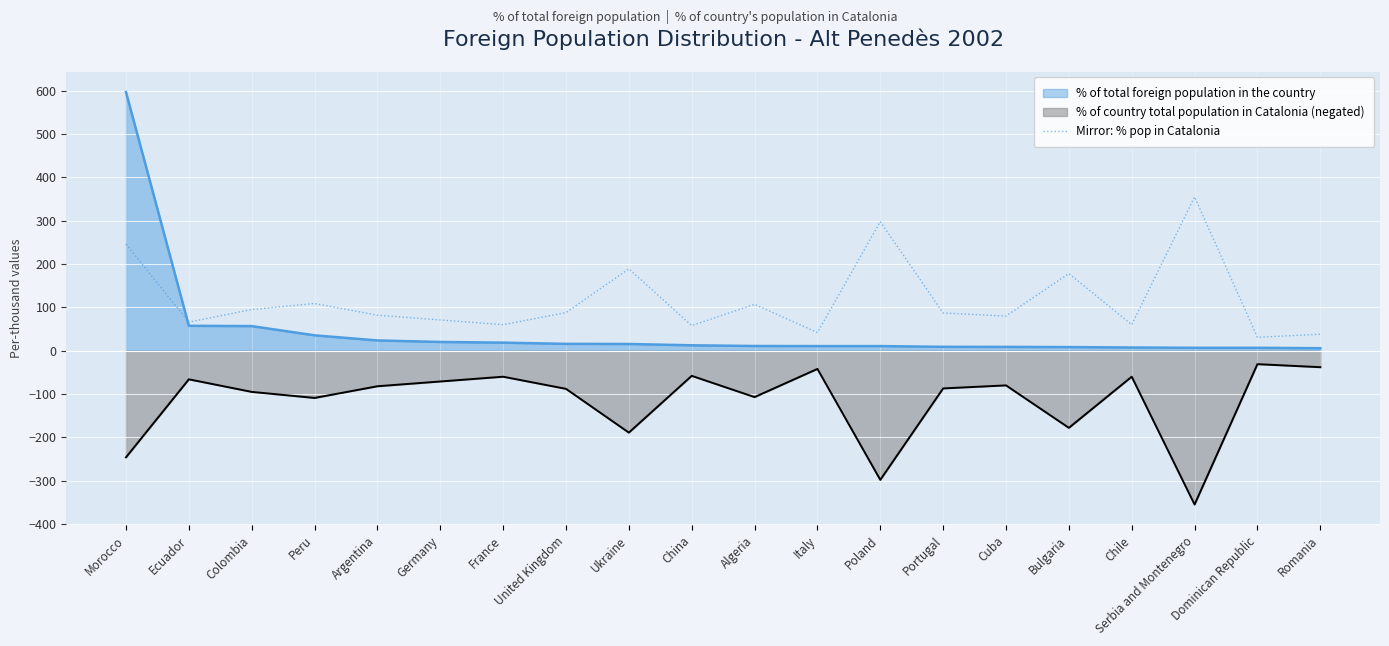

Where does the data first go above 87?

Morocco